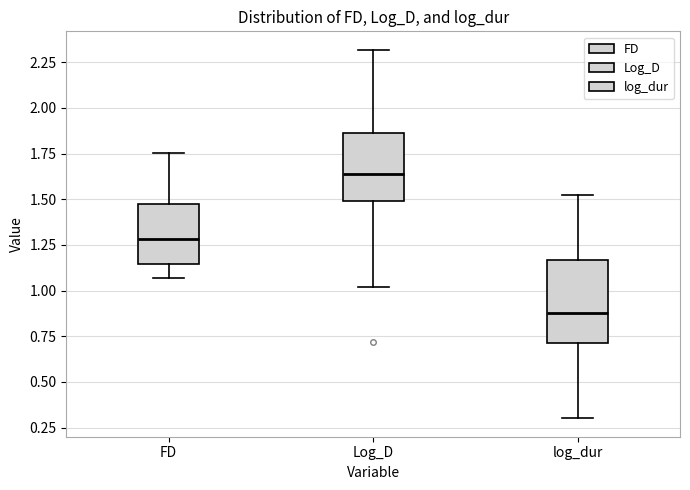

Where is the lower edge of the box for FD on the y-axis? The values are not printed on the chart, so give them approximately, as read against the axis.

1.15